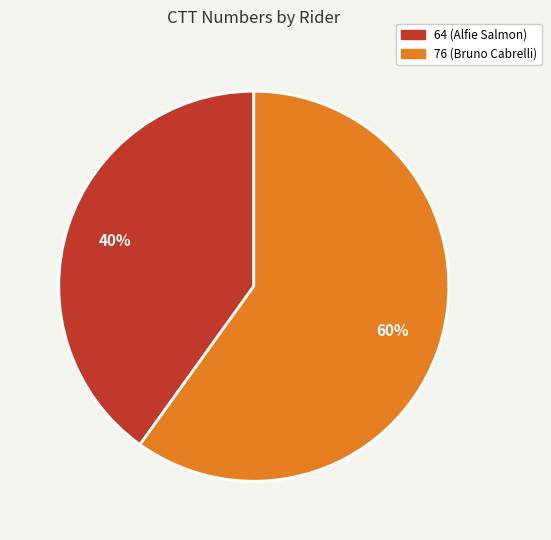

What is the smallest slice in the pie chart?

64 (Alfie Salmon)